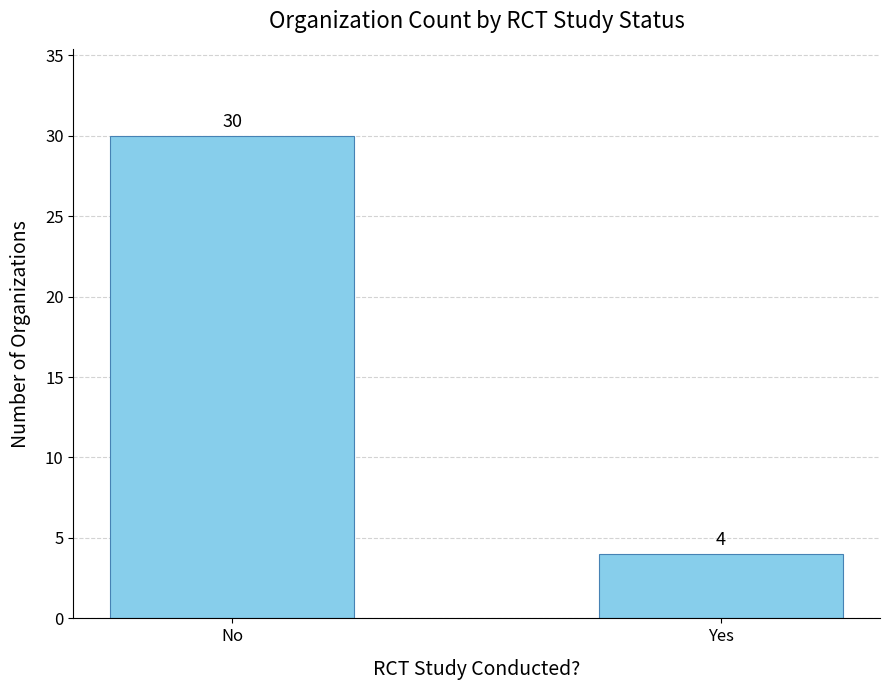

How many bars are there in total?

2